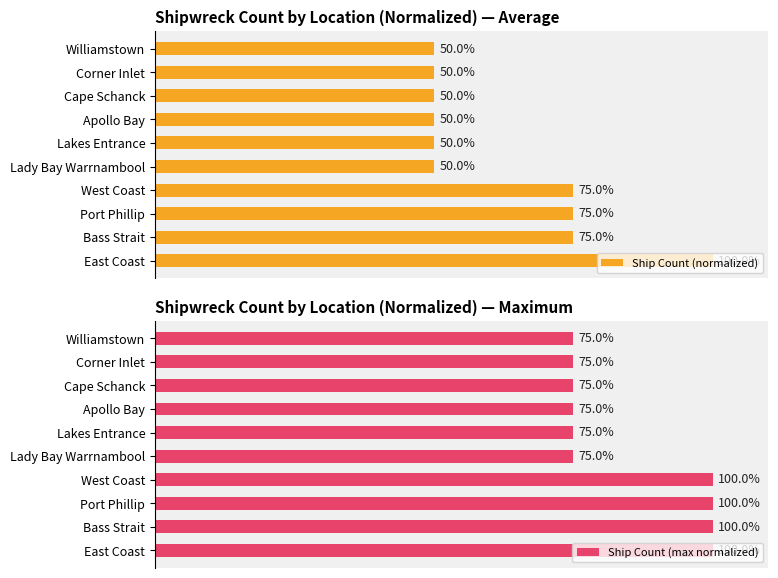

What is the sum of the Ship Count (max normalized) values at Corner Inlet and Lakes Entrance?

150